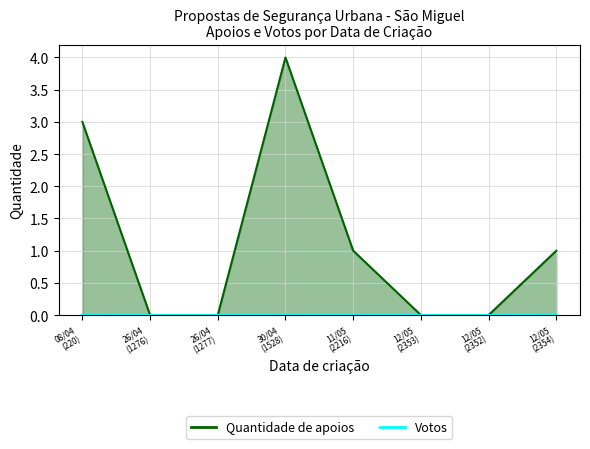

What is the total value across all series at 30/04/2023?

4